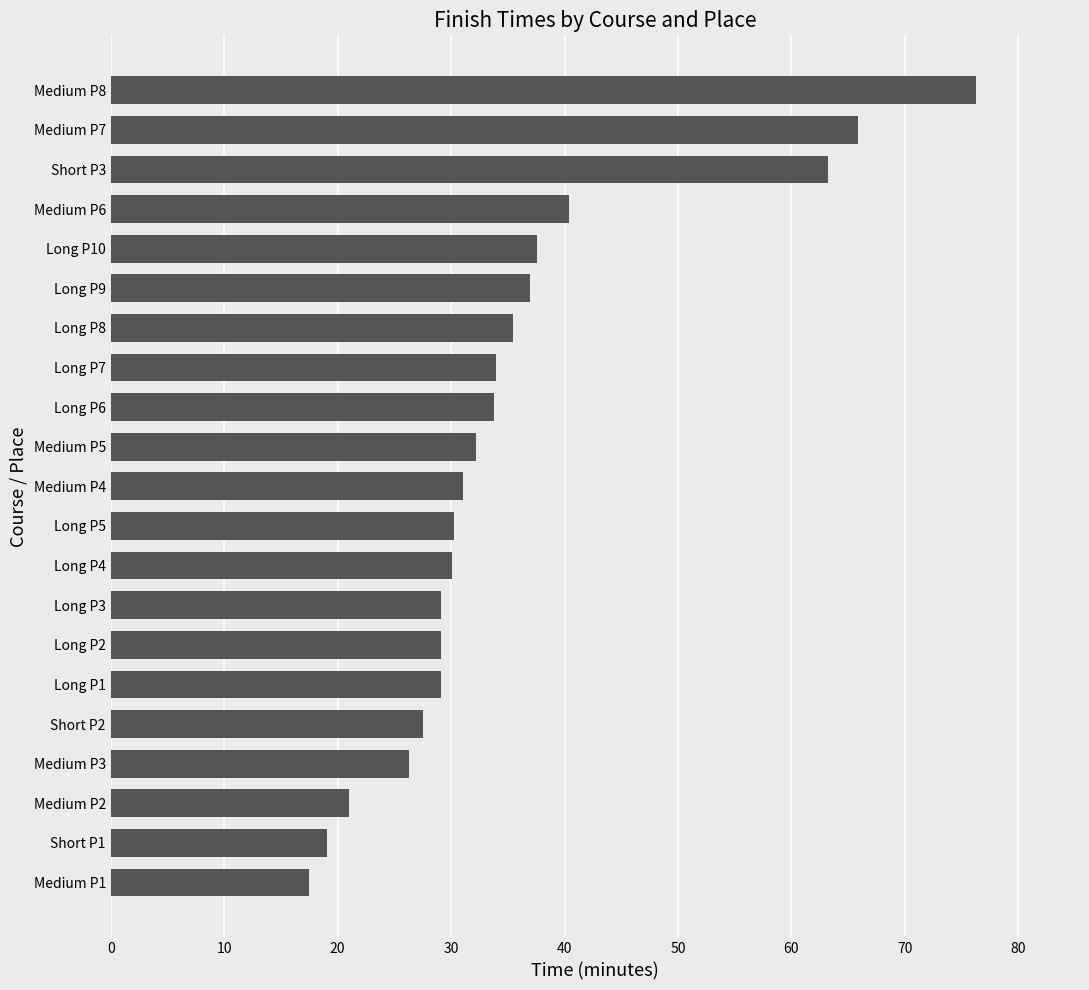

How many data points does each series have?

21